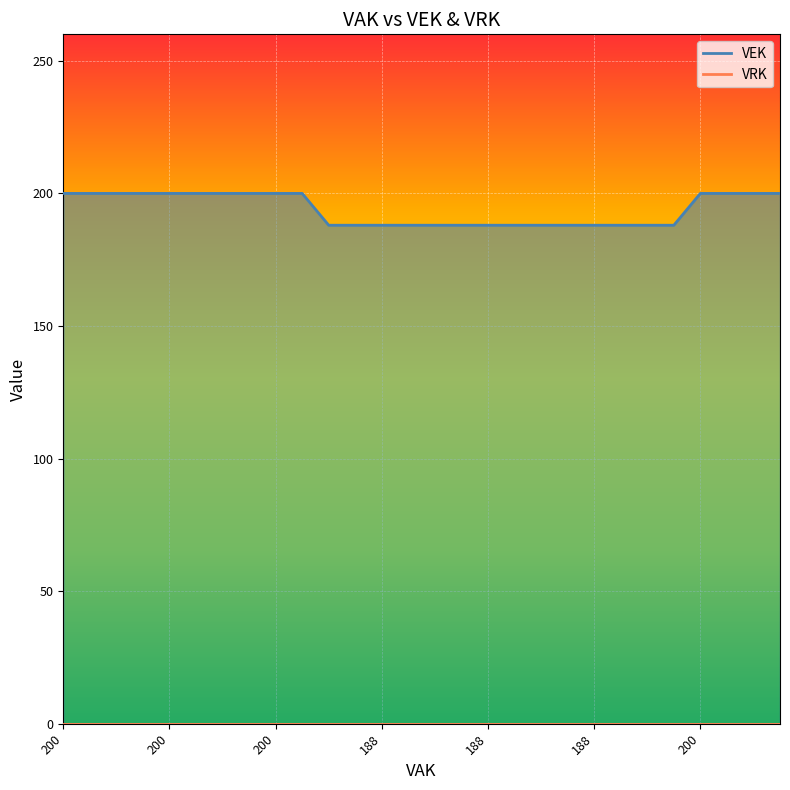

Which label corresponds to the largest value in the chart?

200